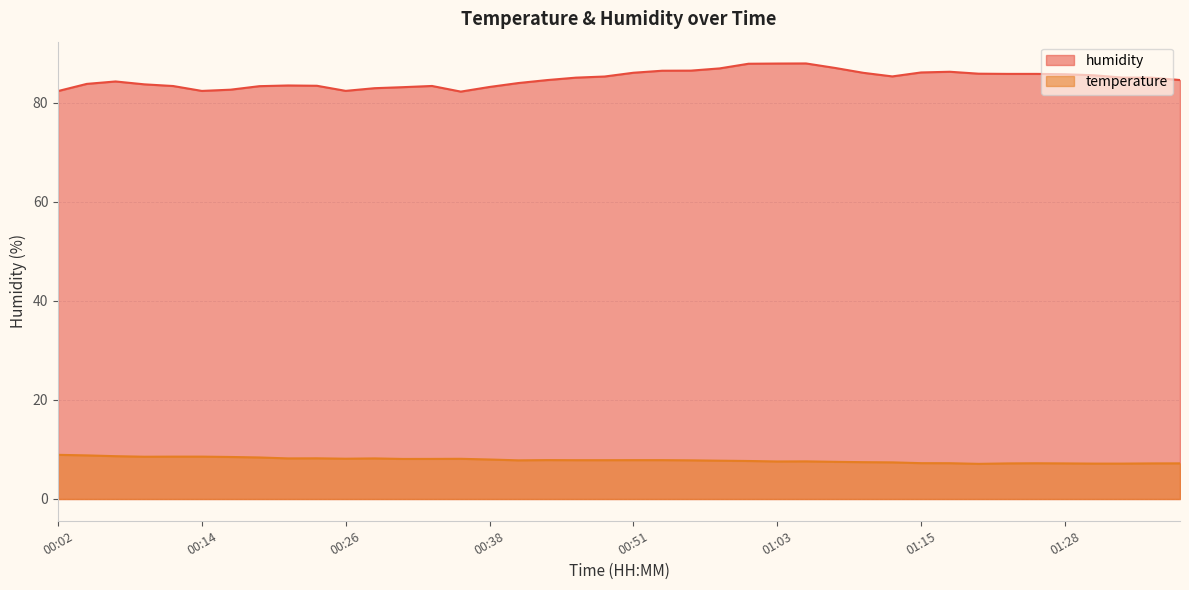

What is the difference between the highest and lowest values at 01:23?

78.7